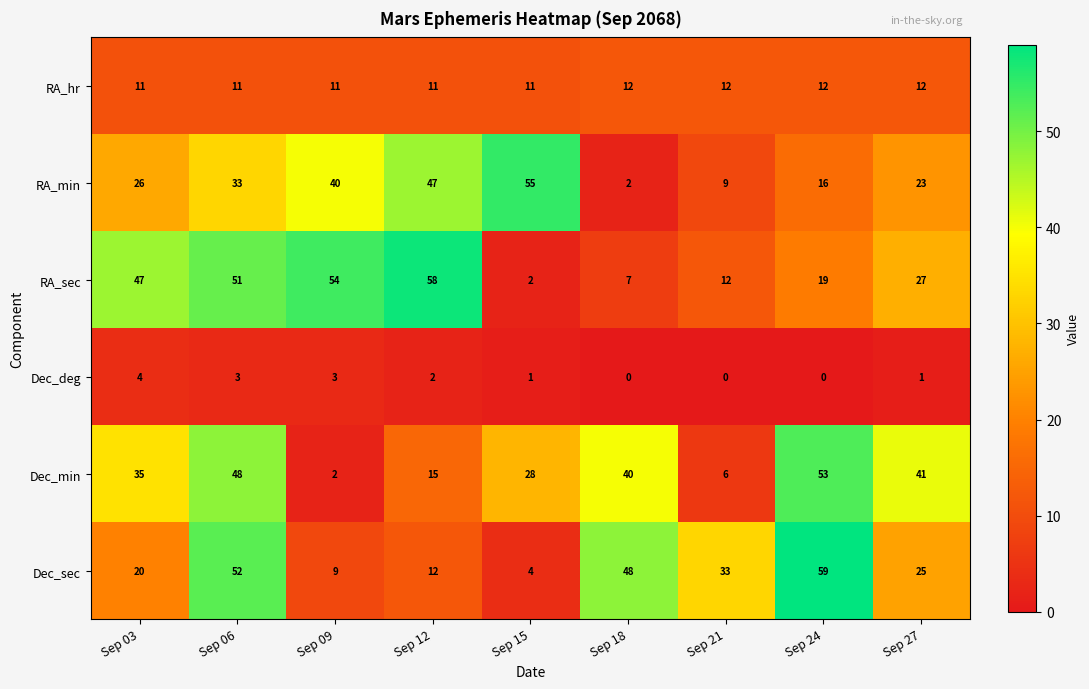

True or false: RA_min has a value of 97 at Sep 15.

False